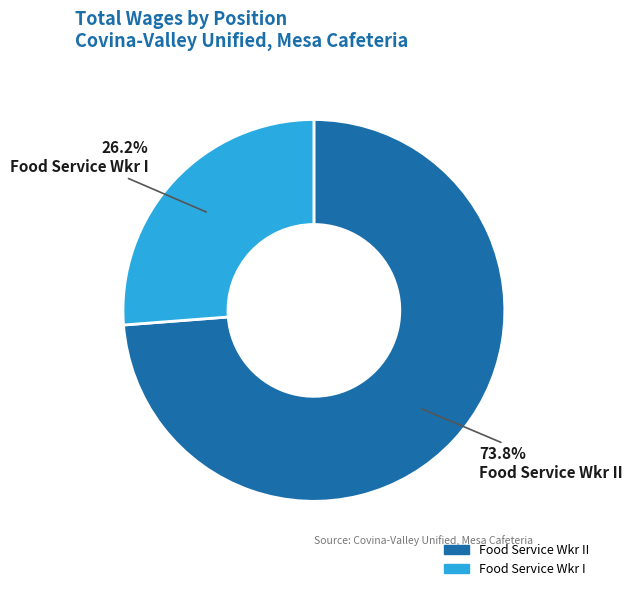

Count the number of slices in the pie.

2